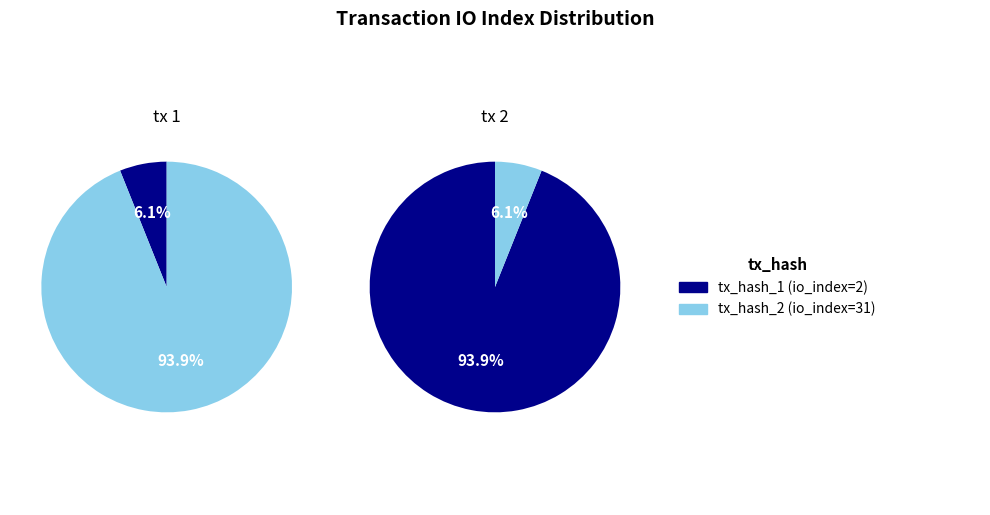

Which slice is the smallest?

tx_hash_1